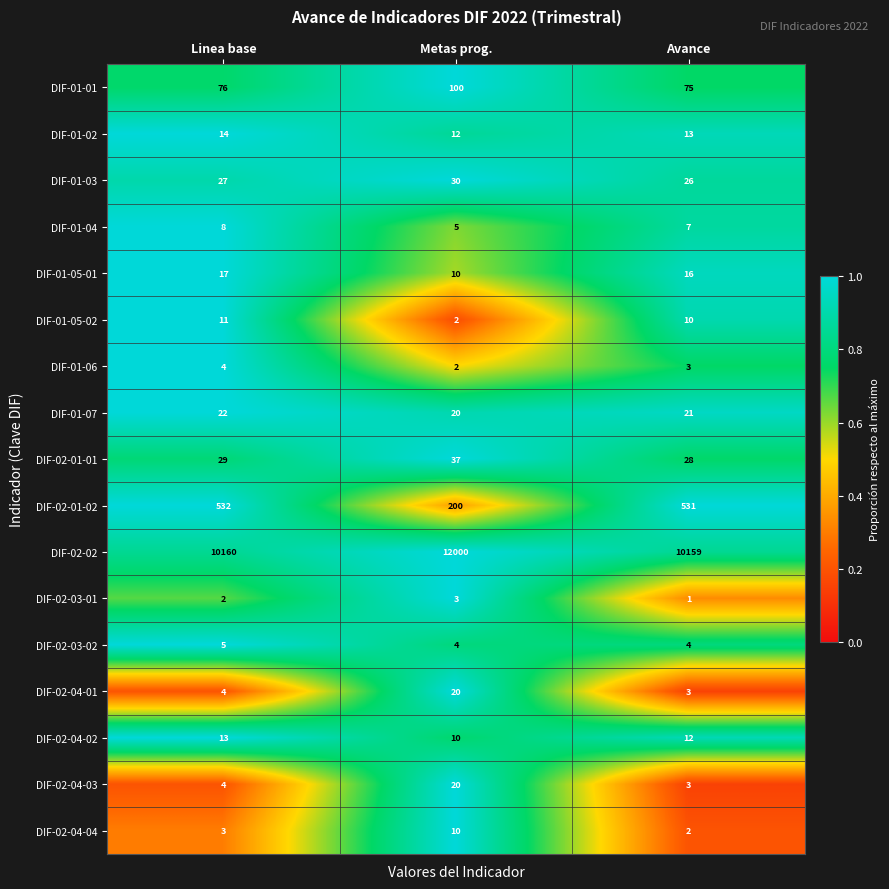

Is it true that DIF-02-01-01 equals 12 at Metas prog.?

False